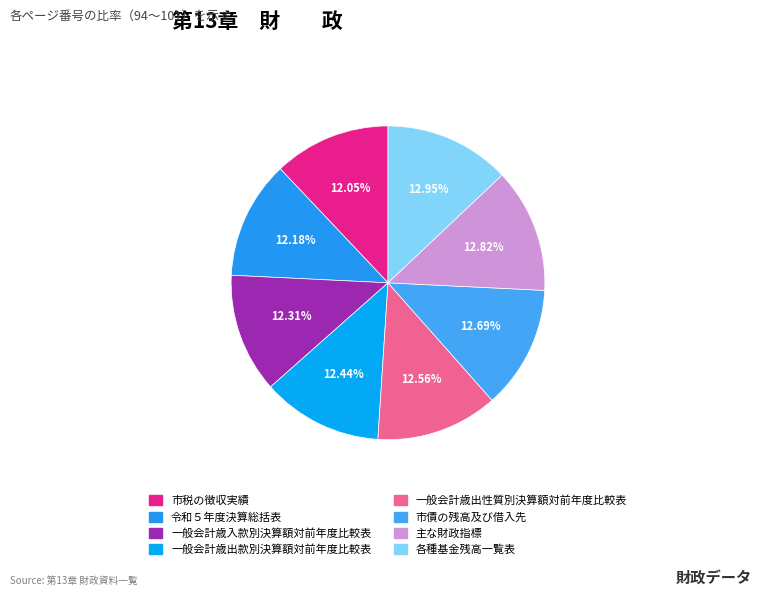

To the nearest percent, what is the difference between the largest and smallest slice percentages?

1%